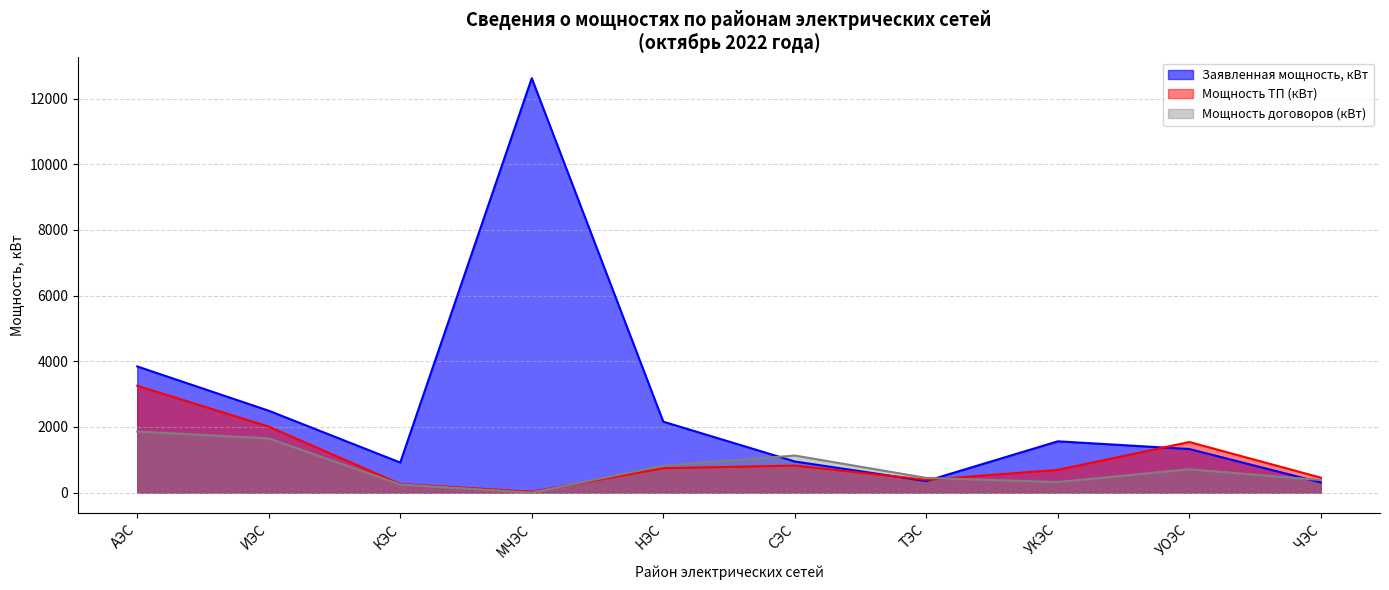

The value of Мощность ТП (кВт) at ЧЭС is 267.9. True or false?

False